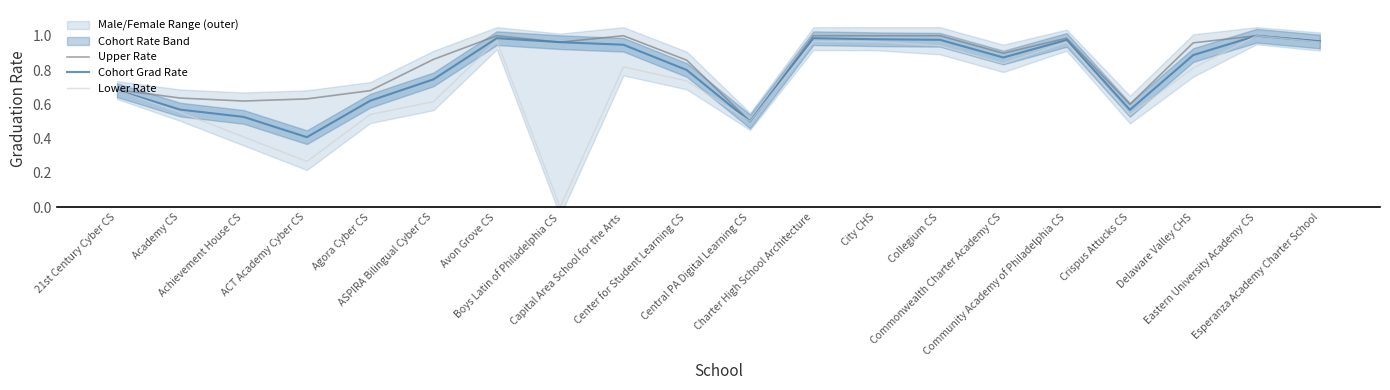

What is the label of the 7th point from the right?

Collegium CS